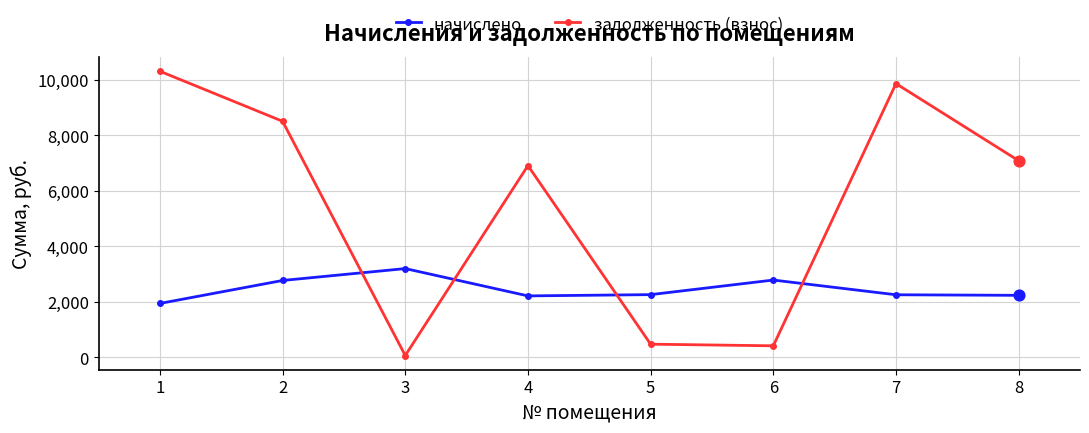

At how many categories does at least one series exceed 6088?

5